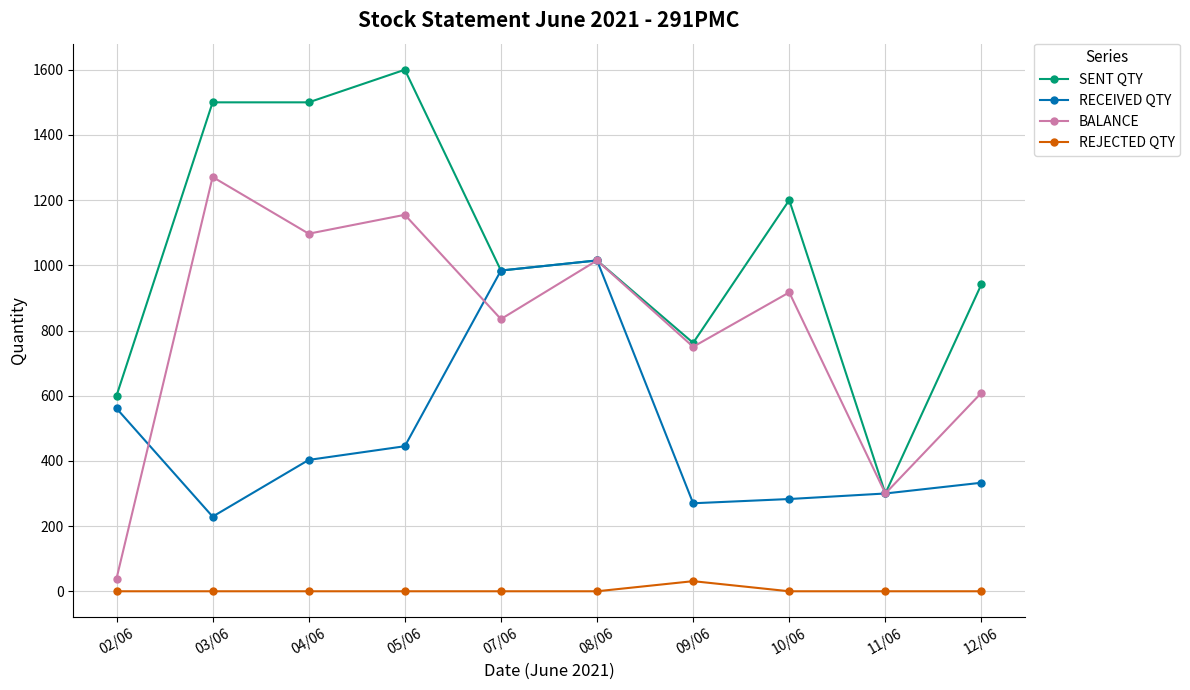

Where is RECEIVED QTY nearest to the value 622?

02/06